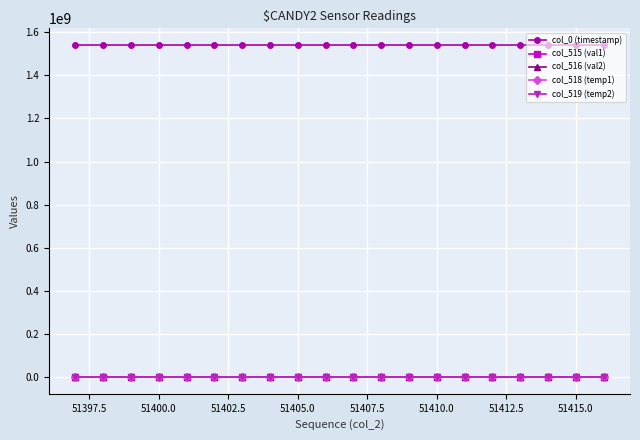

Which series has the largest total across all categories?

col_0 (timestamp)